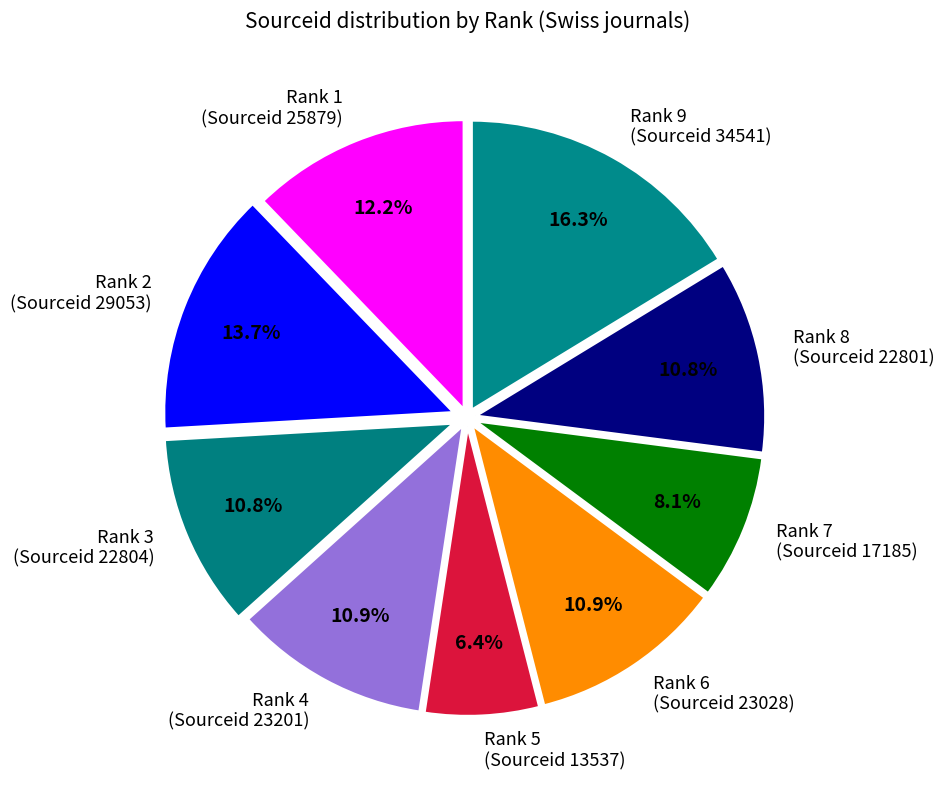

Which slice is the largest?

Rank 9 (Sourceid 34541)